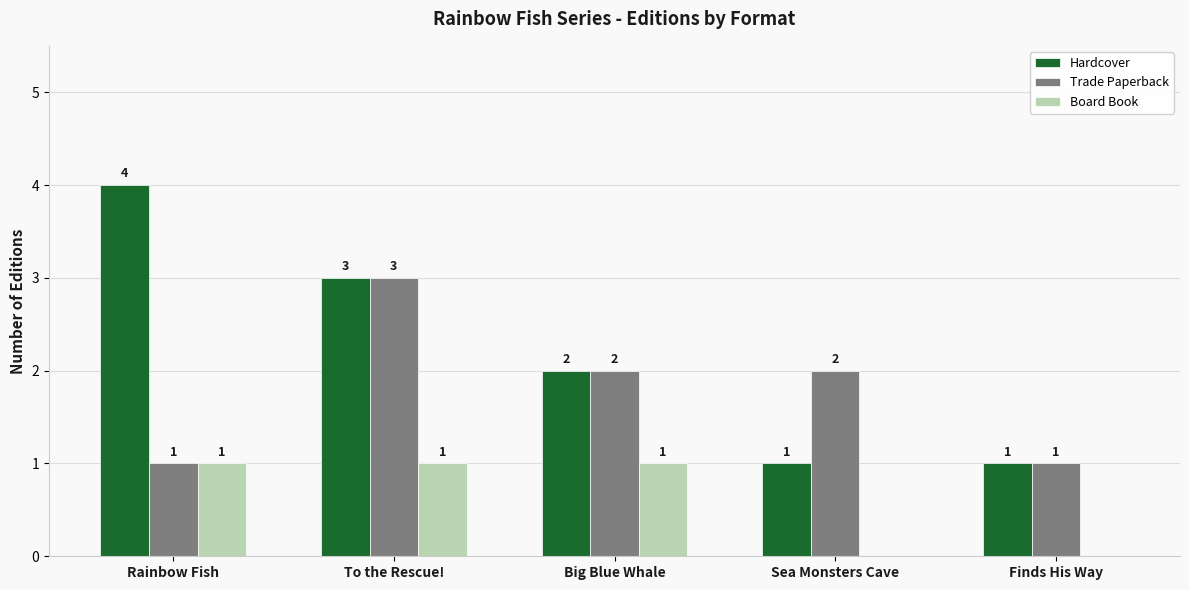

At which label does Trade Paperback first exceed 2?

To the Rescue!